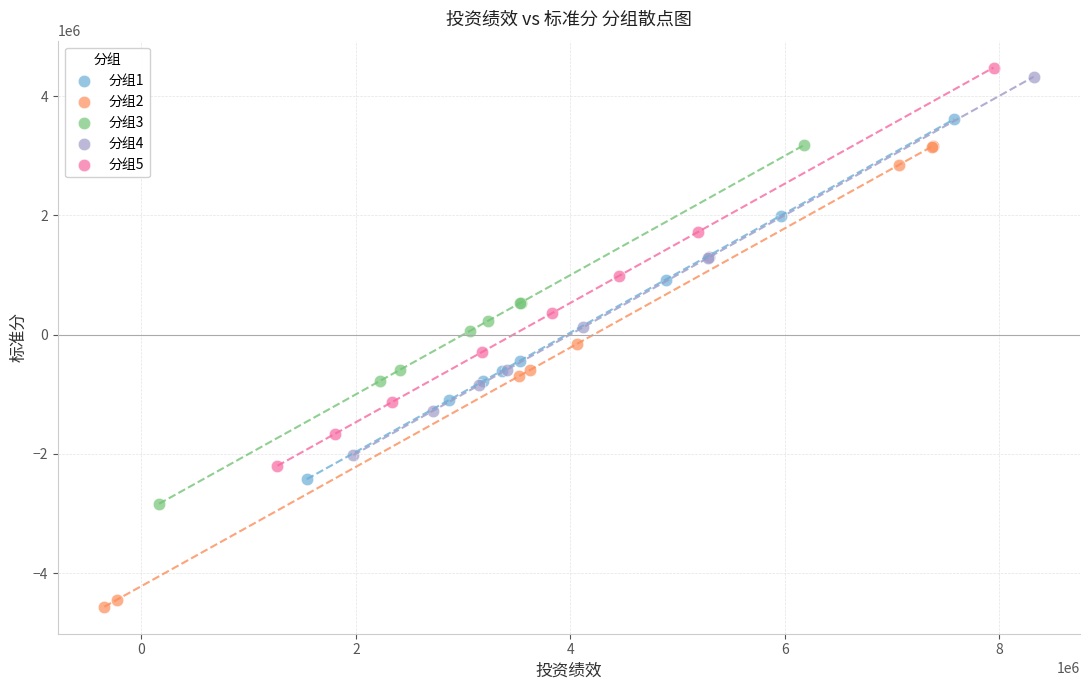

Which series reaches the minimum Y coordinate?

分组2